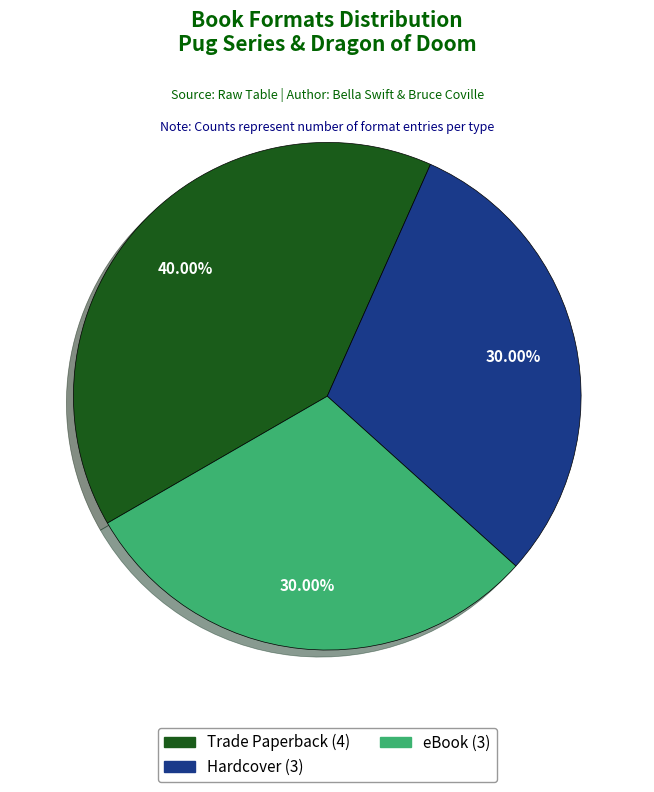

To the nearest percent, what portion does eBook represent?

30%